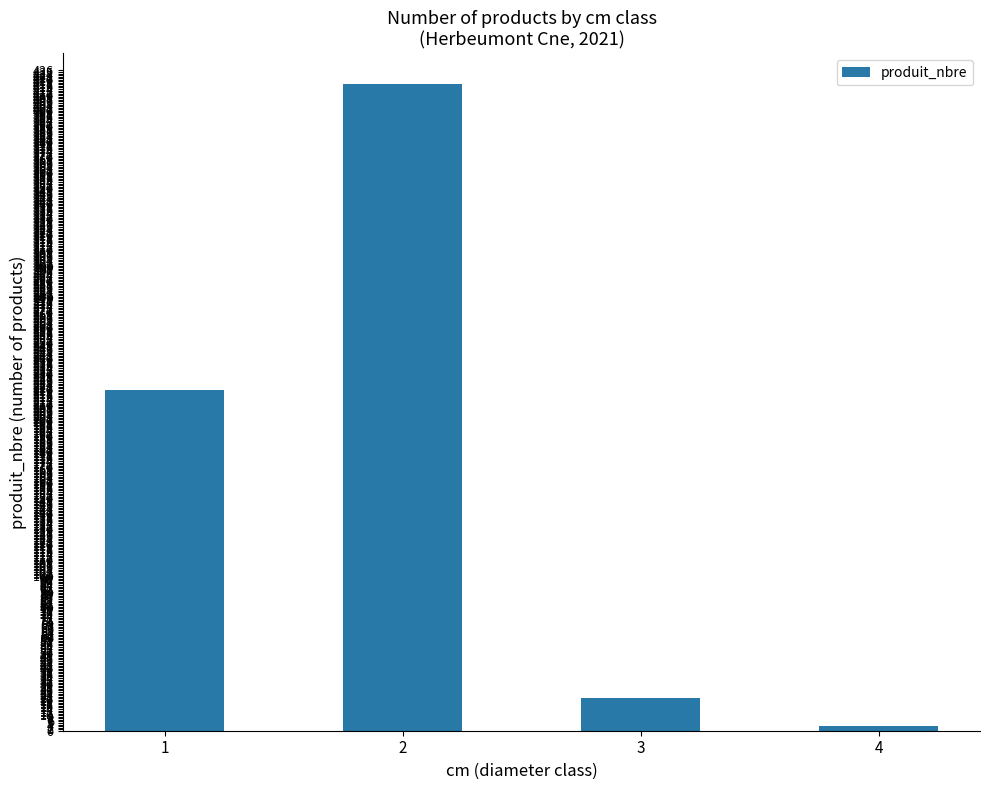

What is the difference between the values at 3 and 2?

396